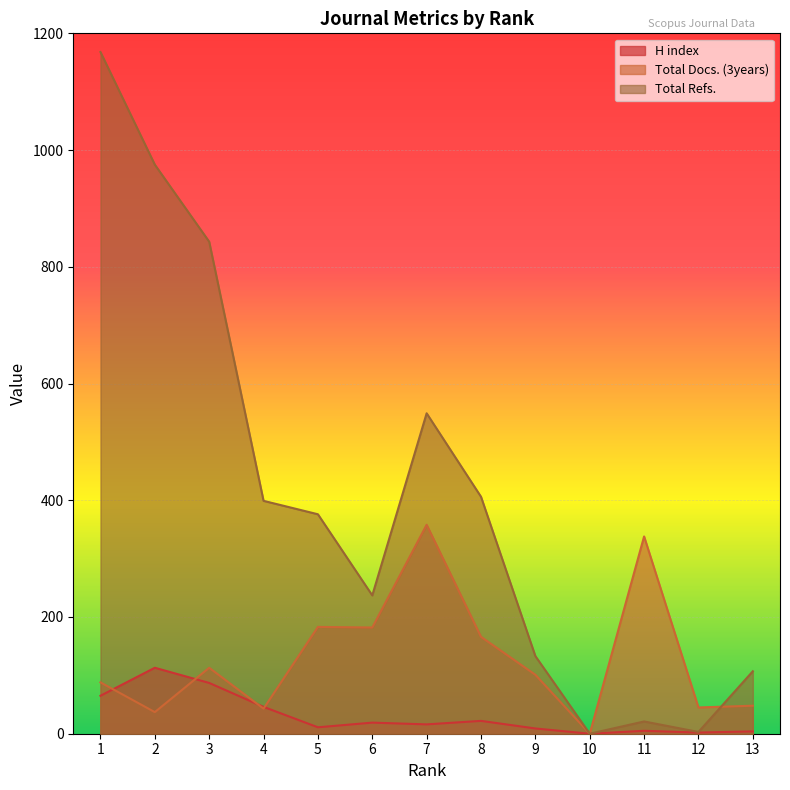

Reading right to left, list all the values displayed in this chart.

H index: 4	2	5	0	9	22	16	19	11	46	87	113	65
Total Docs. (3years): 48	45	338	0	101	166	358	182	183	43	113	37	88
Total Refs.: 107	3	21	0	133	406	549	237	376	399	843	975	1168